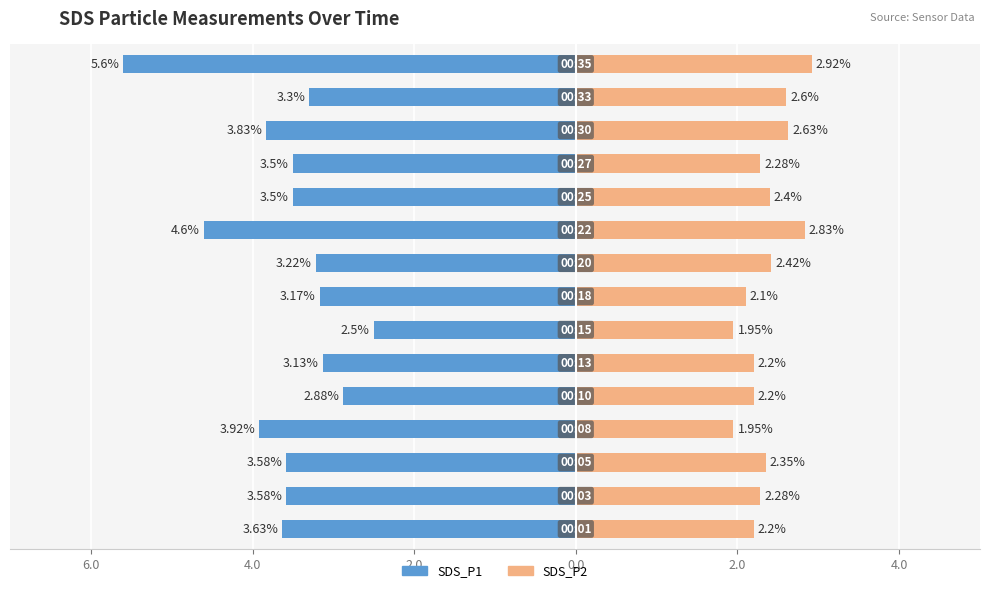

The SDS_P1 series shows -5.8 at 4.0. True or false?

False